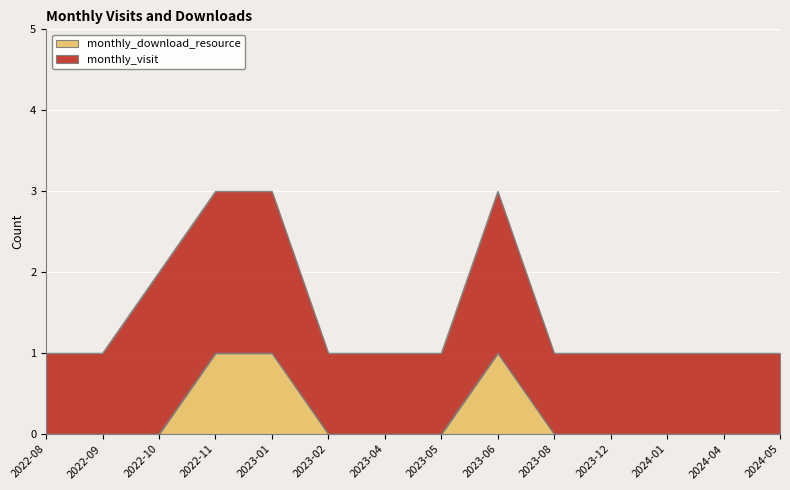

True or false: there are more than 0 points higher than both neighbors.

True